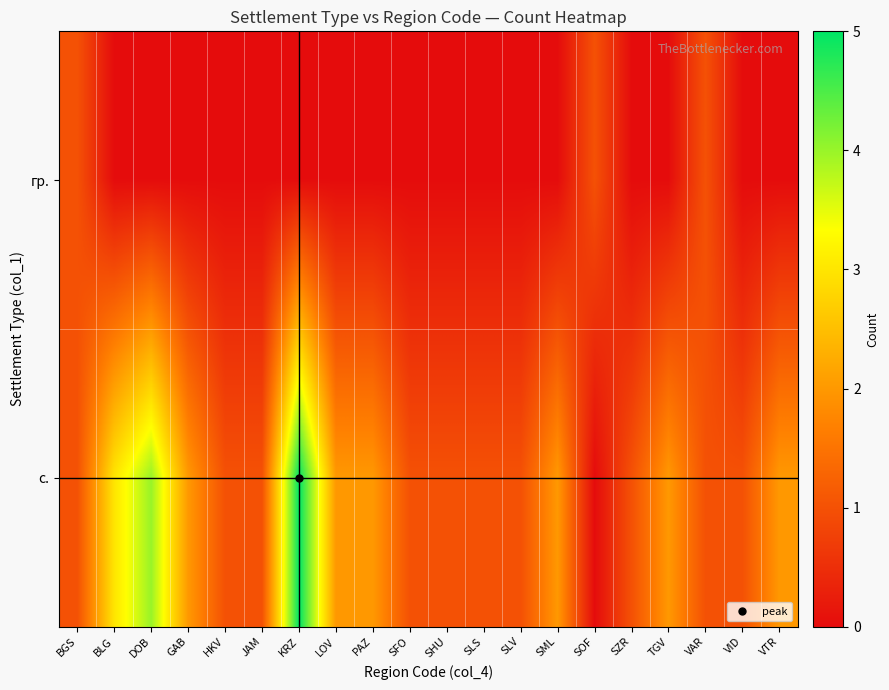

Rank the series by their maximum value, from highest to lowest.

с., гр.